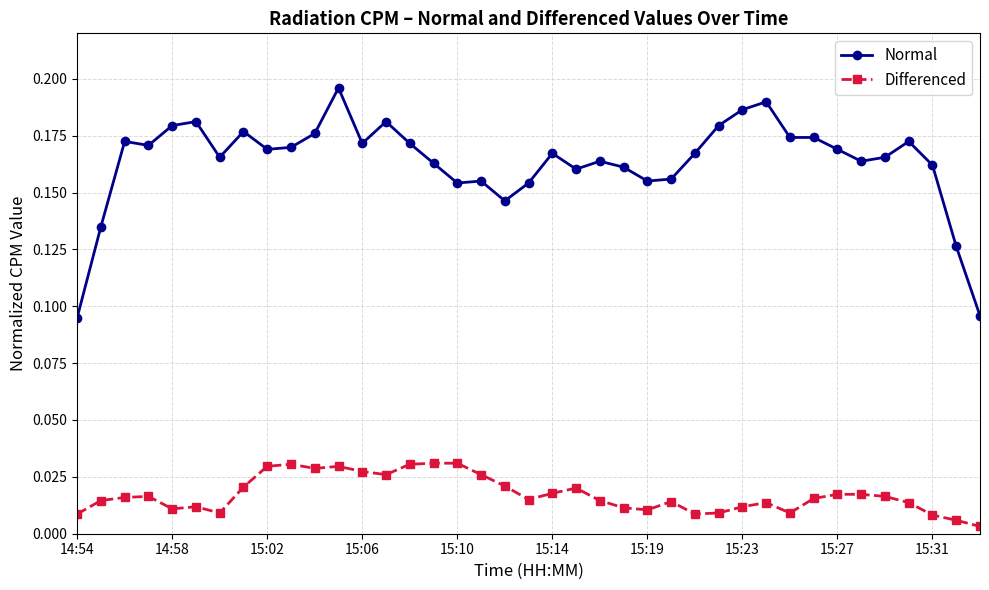

True or false: Differenced and Normal cross at least once.

False